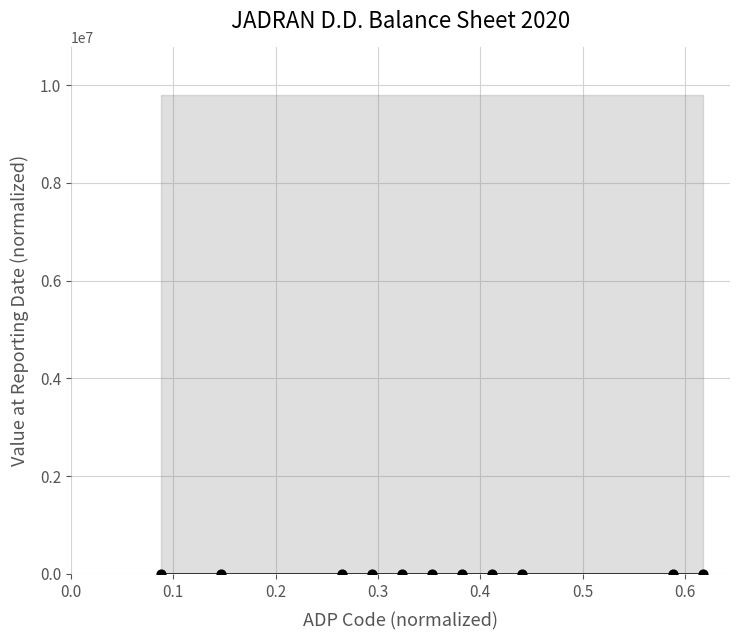

What is the average X value?

0.4